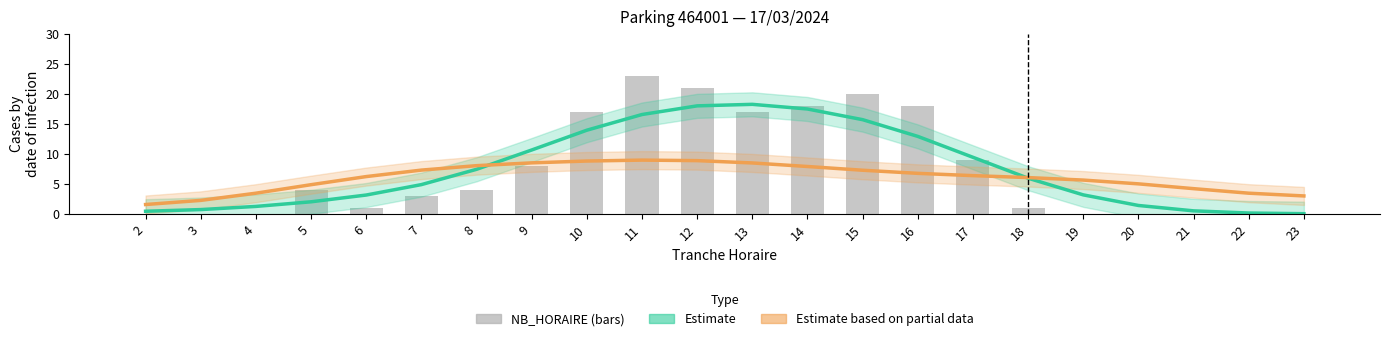

Between 11 and 18, which series saw the biggest shift?

NB_HORAIRE